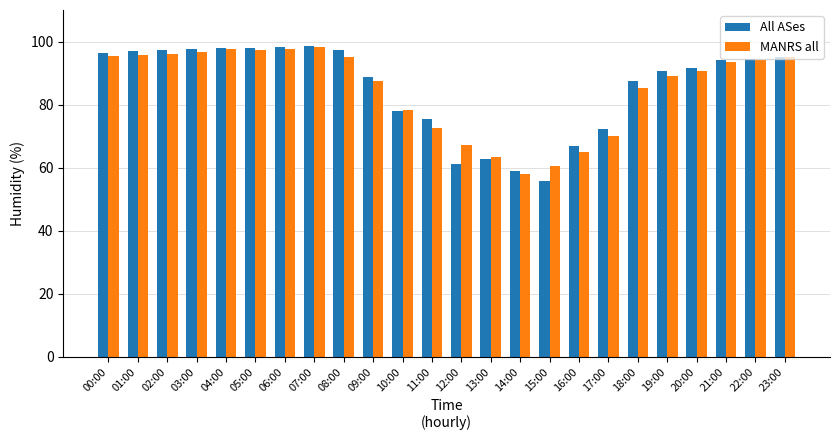

What is the sum of the All ASes values at 07:00 and 14:00?

157.5